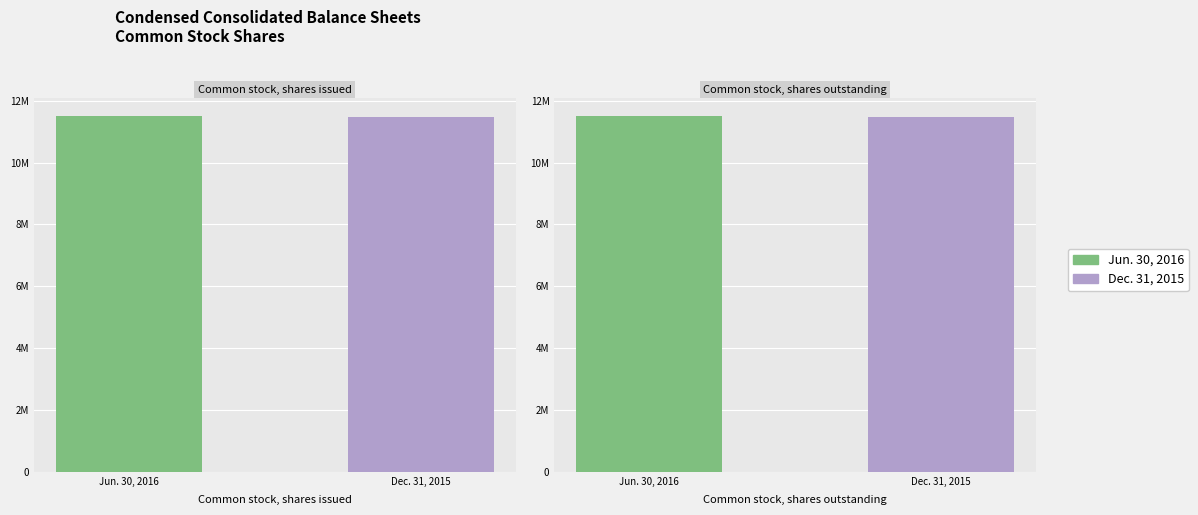

Reading right to left, extract all data points from this chart.

Jun. 30, 2016: 11511591	11511591
Dec. 31, 2015: 11466398	11466398